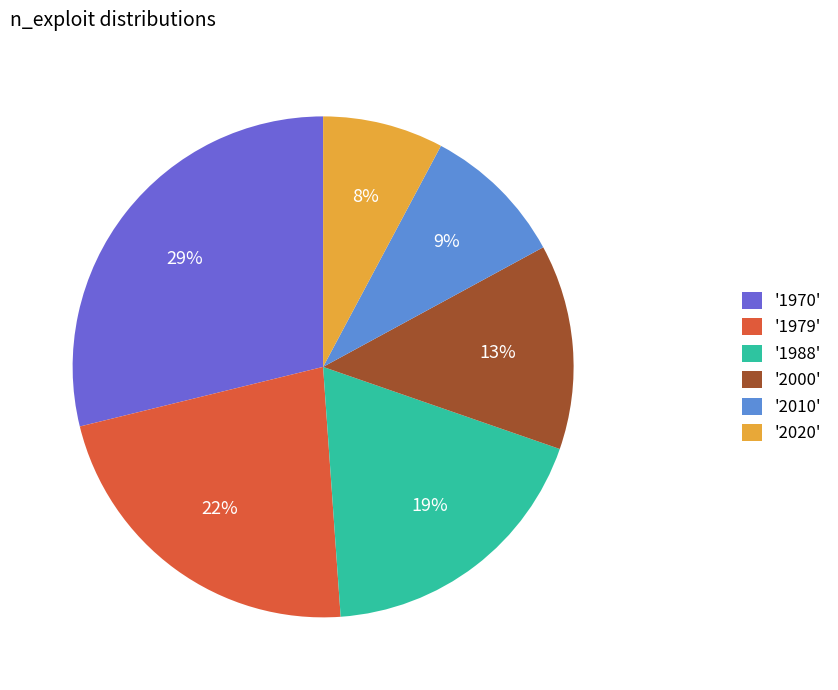

Is it true that '2020' is 8% of the pie?

True